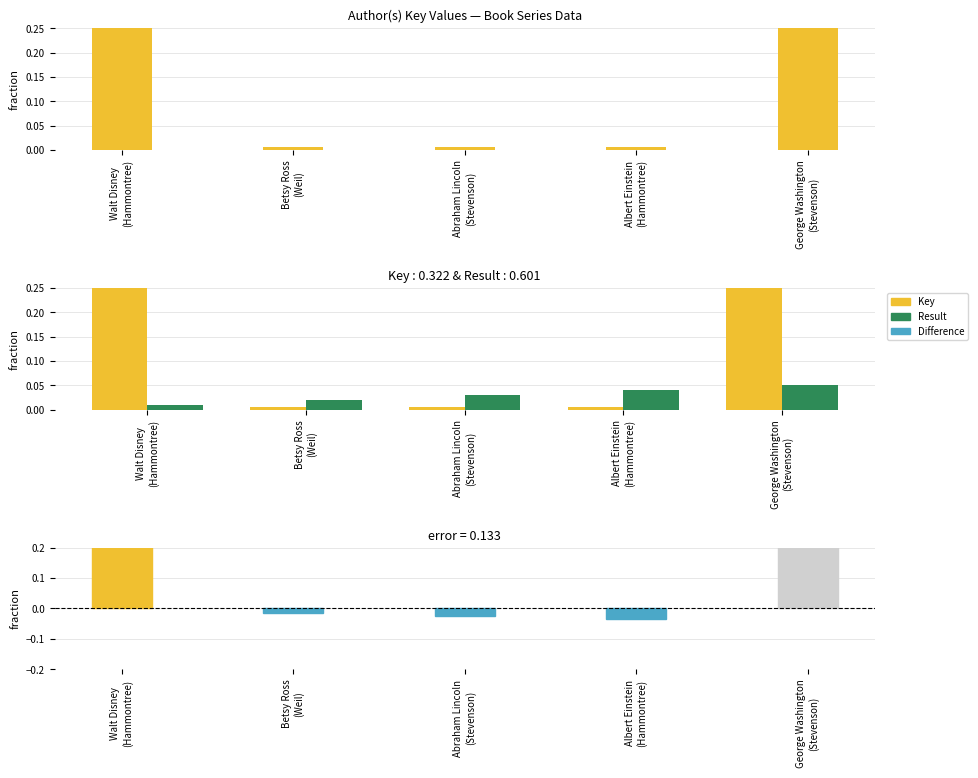

List the series in order of their peak value, lowest first.

Result, Difference, Key